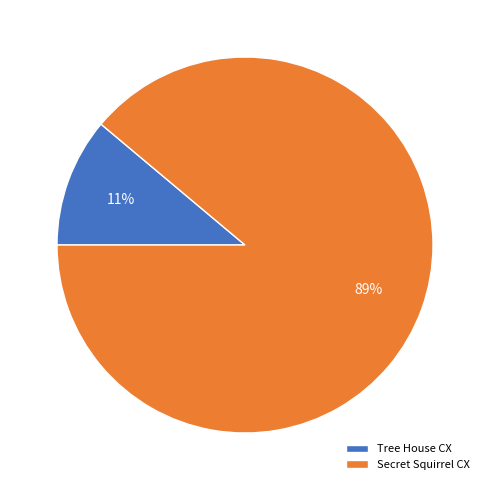

Is it true that Tree House CX is 11% of the pie?

True